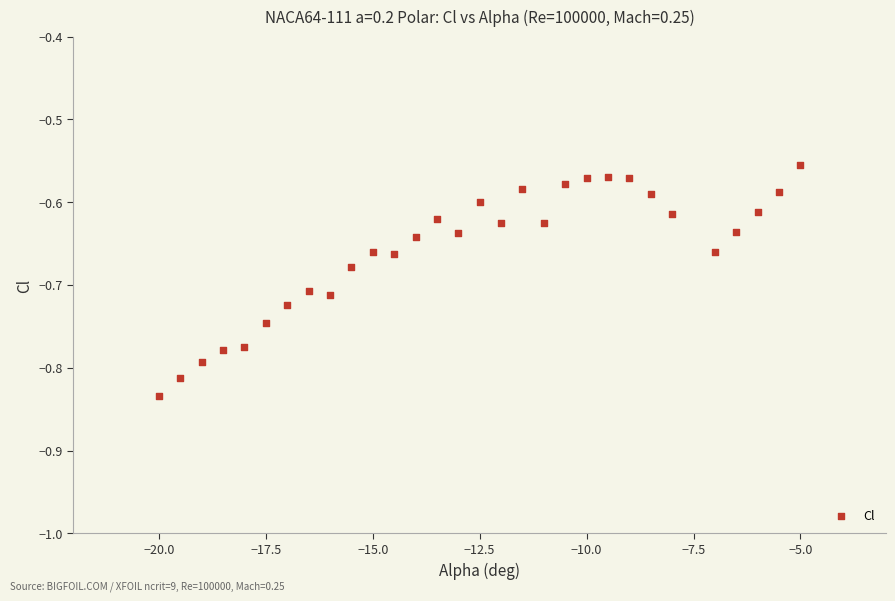

What is the range of X values (max minus min)?

15.0